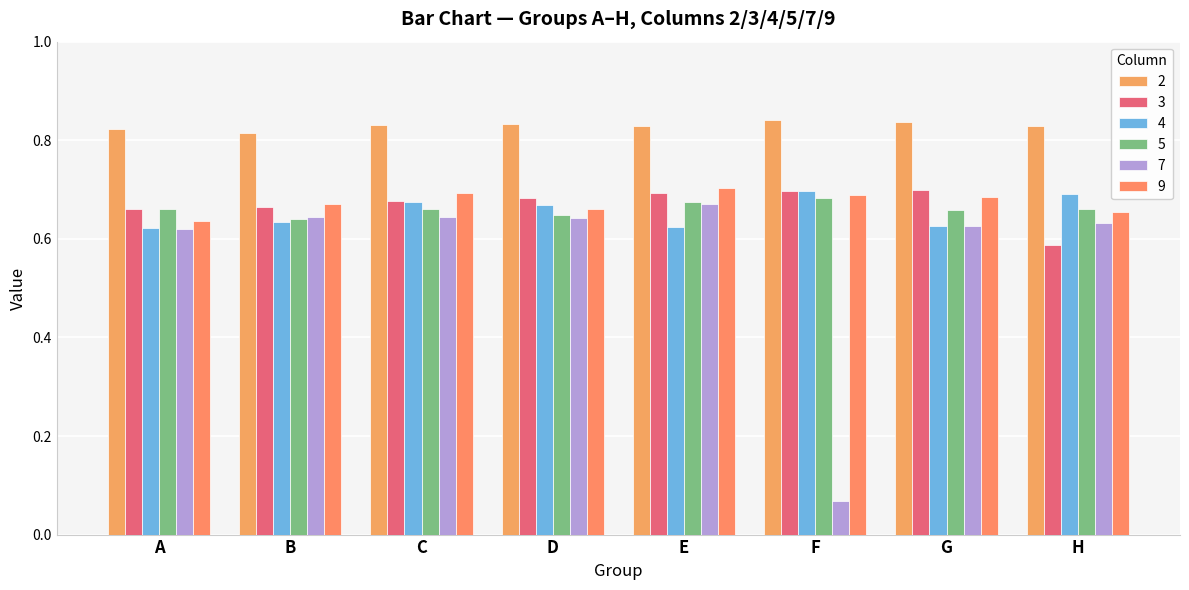

How many bars are there in total?

48